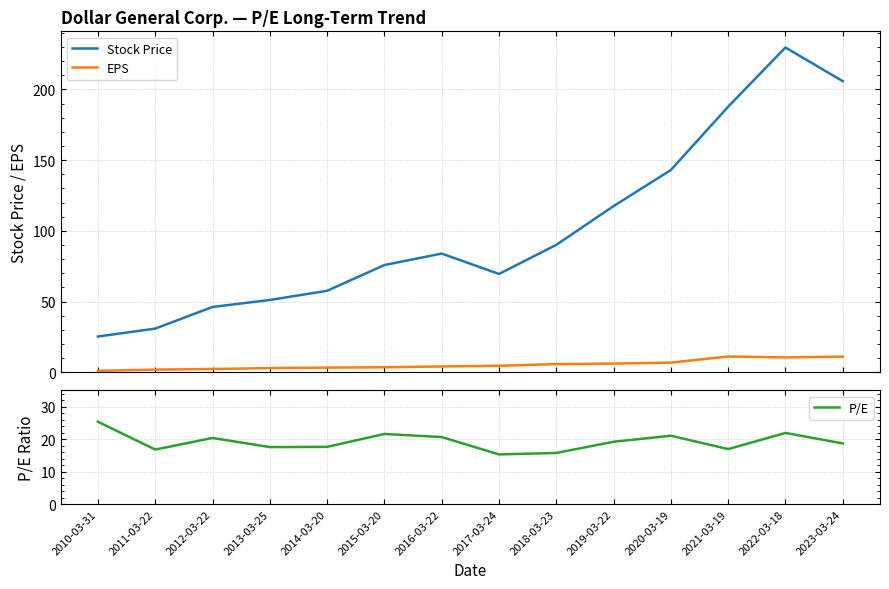

How many distinct data groups are displayed?

3